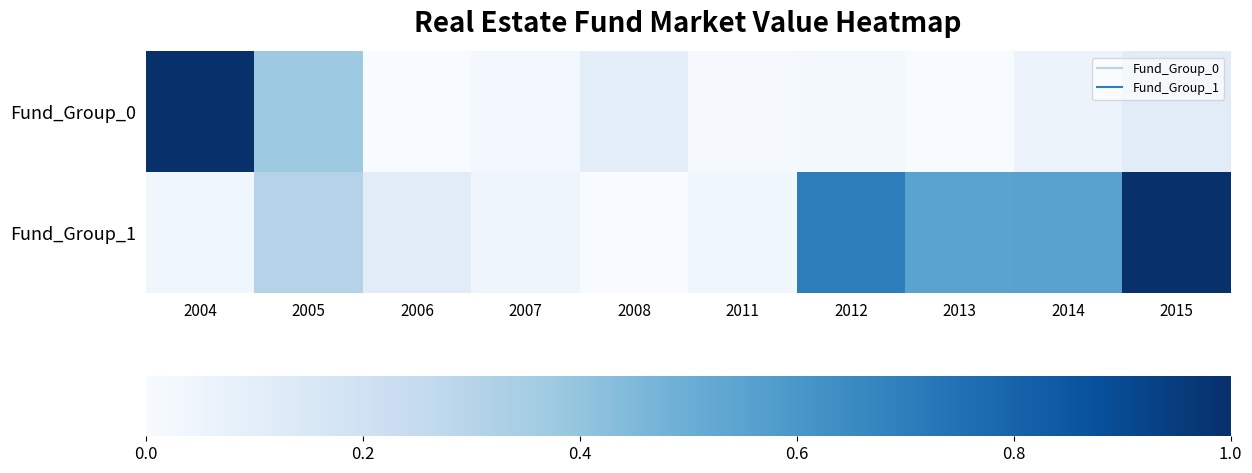

Between 2007 and 2006, which is larger?

2007